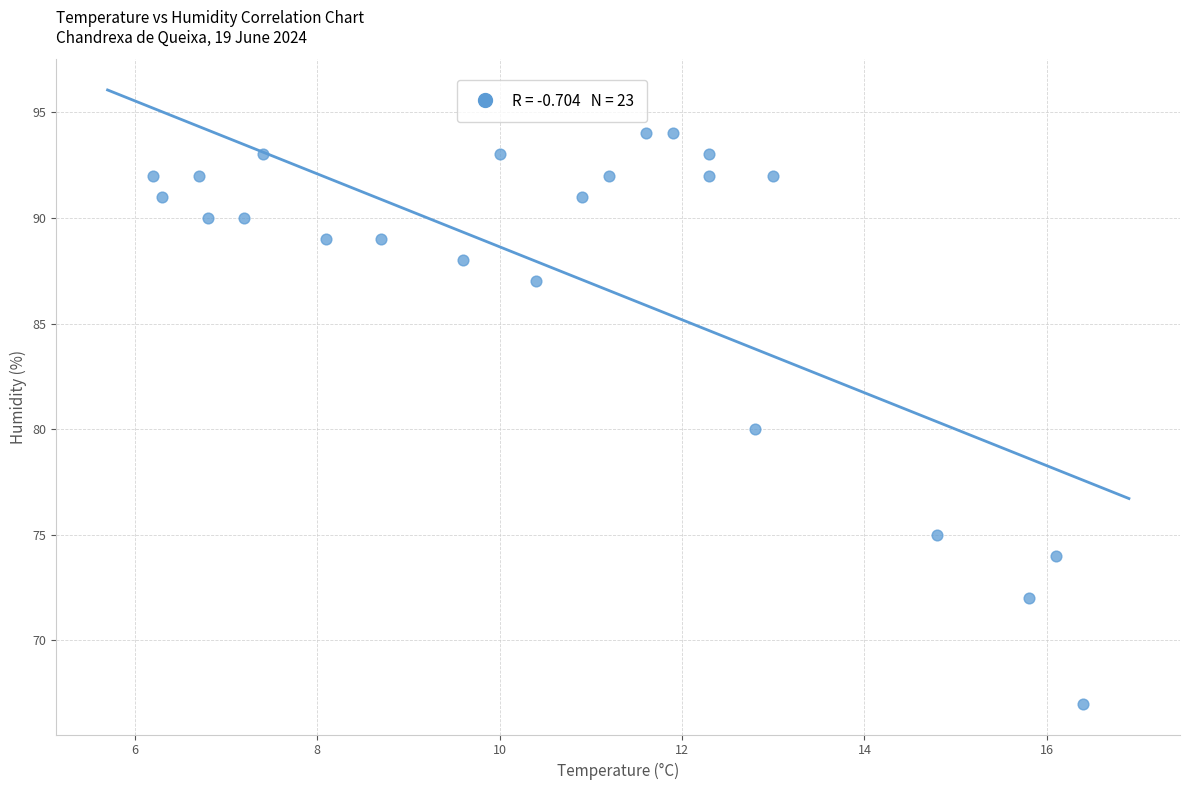

What is the range of Y values (max minus min)?

27